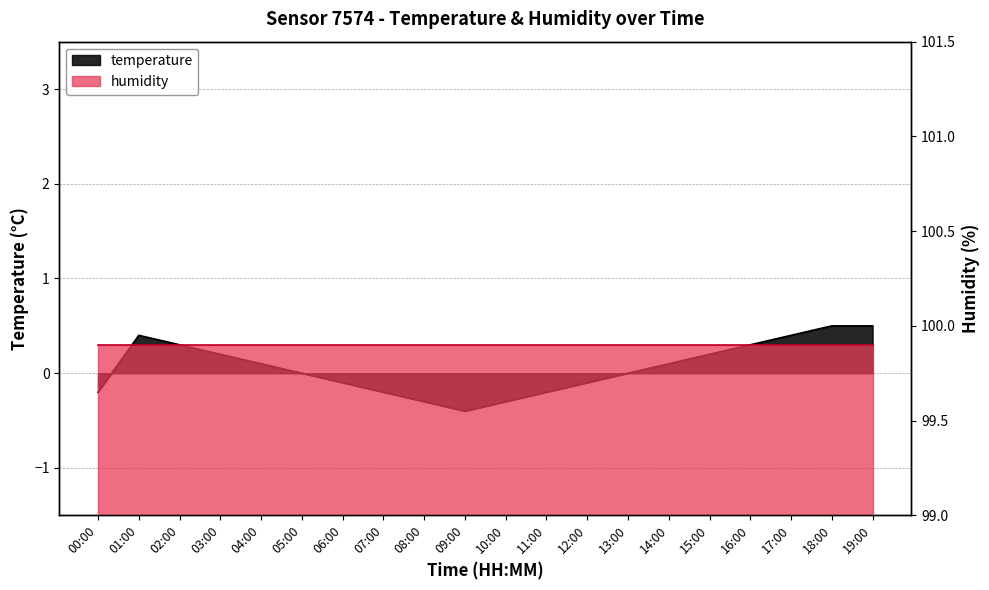

How many data points are above 0?

10